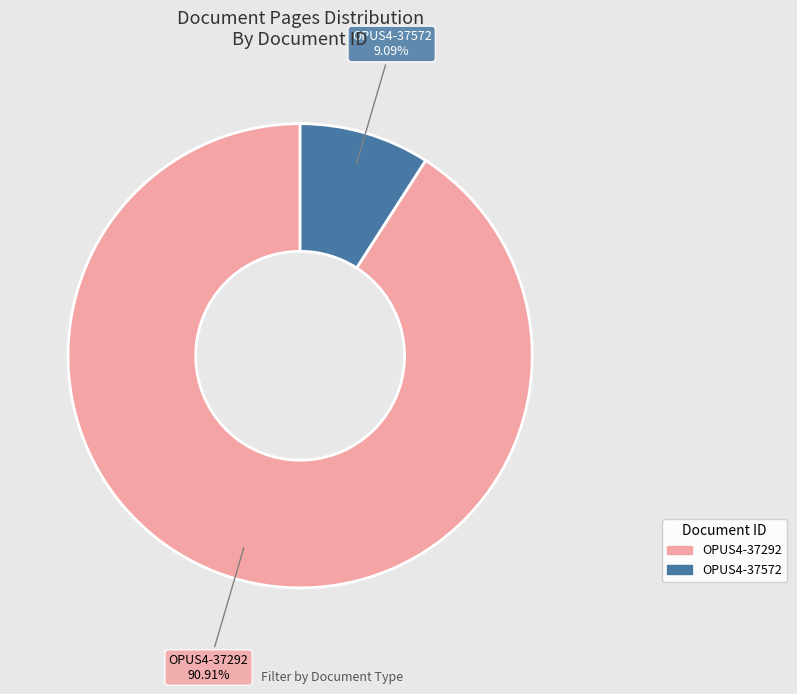

What is the ratio of the value at OPUS4-37572 to the value at OPUS4-37292?

0.1